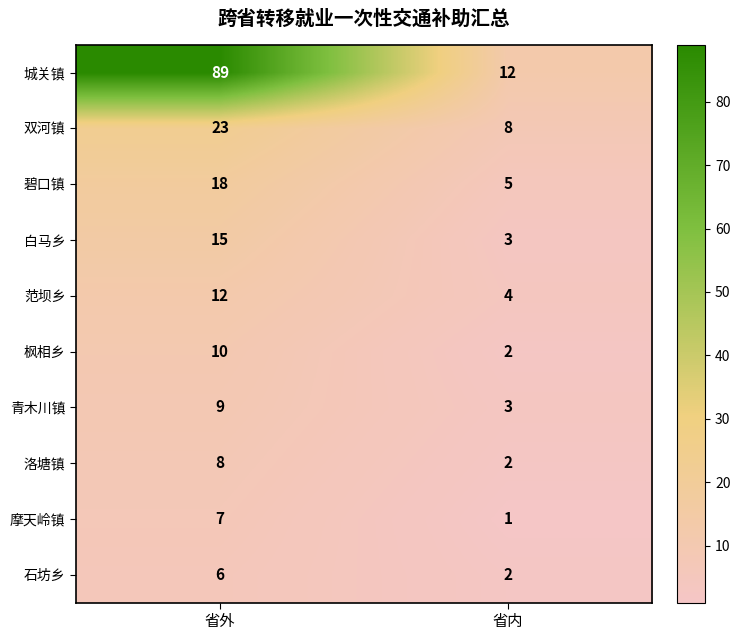

What is the difference between the 白马乡 values at 省外 and 省内?

12